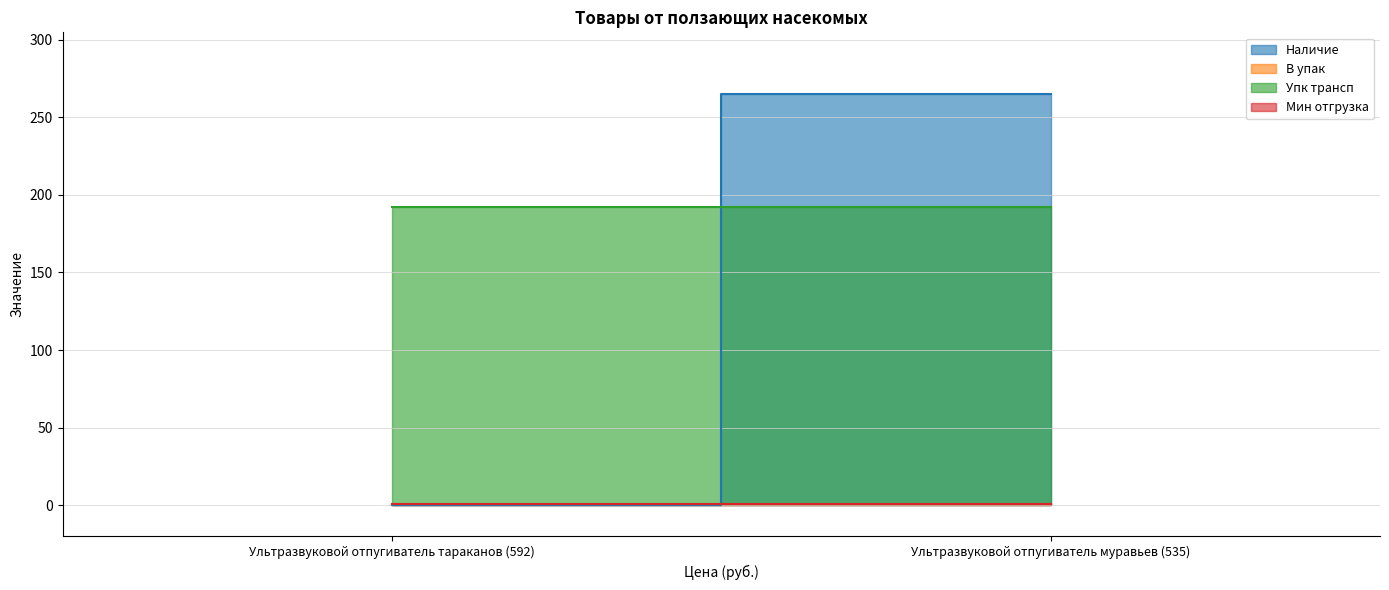

The value of Наличие at Ультразвуковой отпугиватель муравьев (535) is 474. True or false?

False